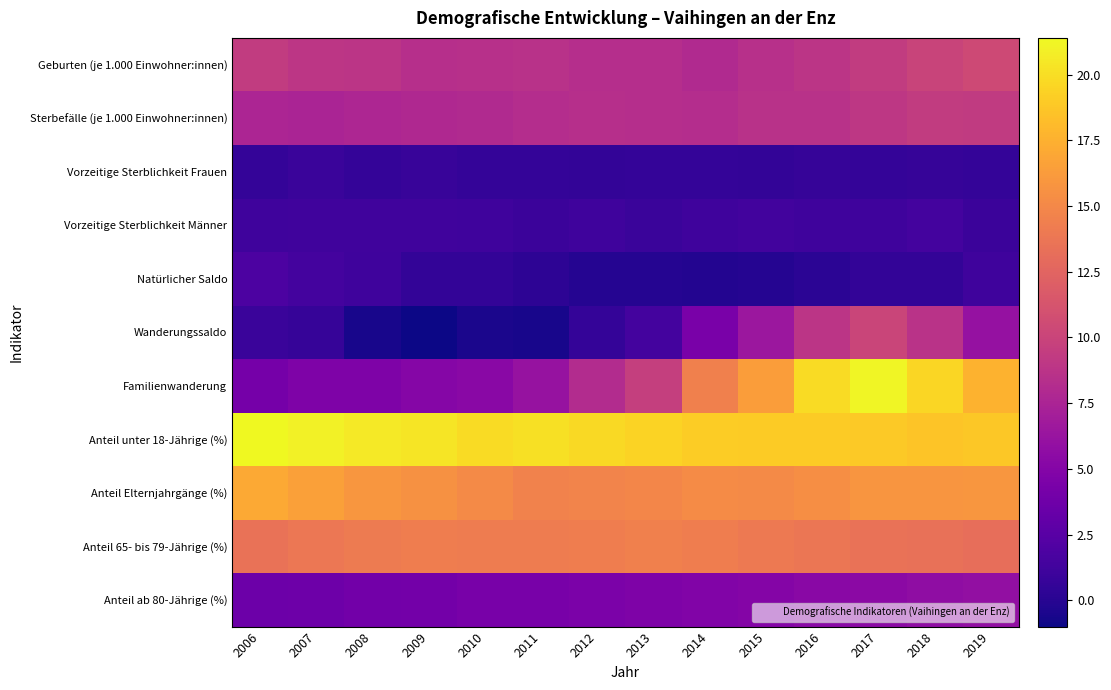

What is the smallest value displayed?

-1.0